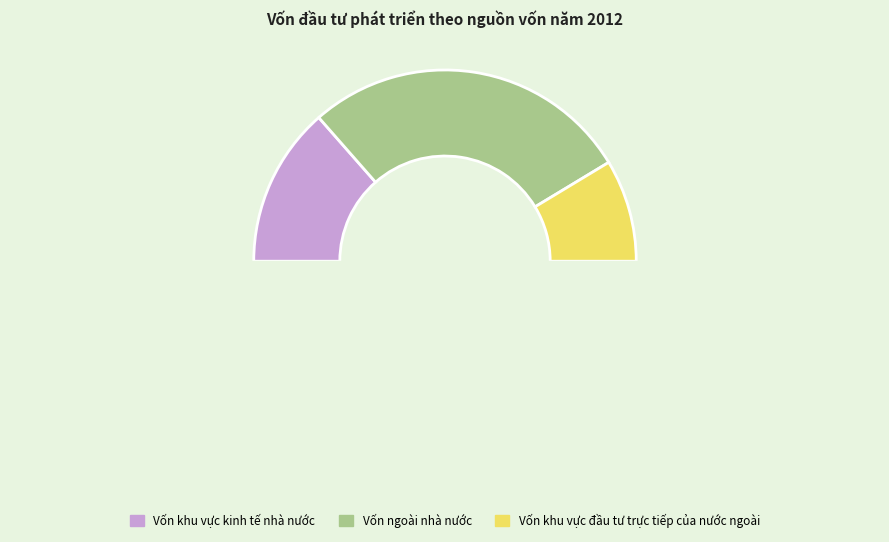

How many segments does this pie chart have?

3